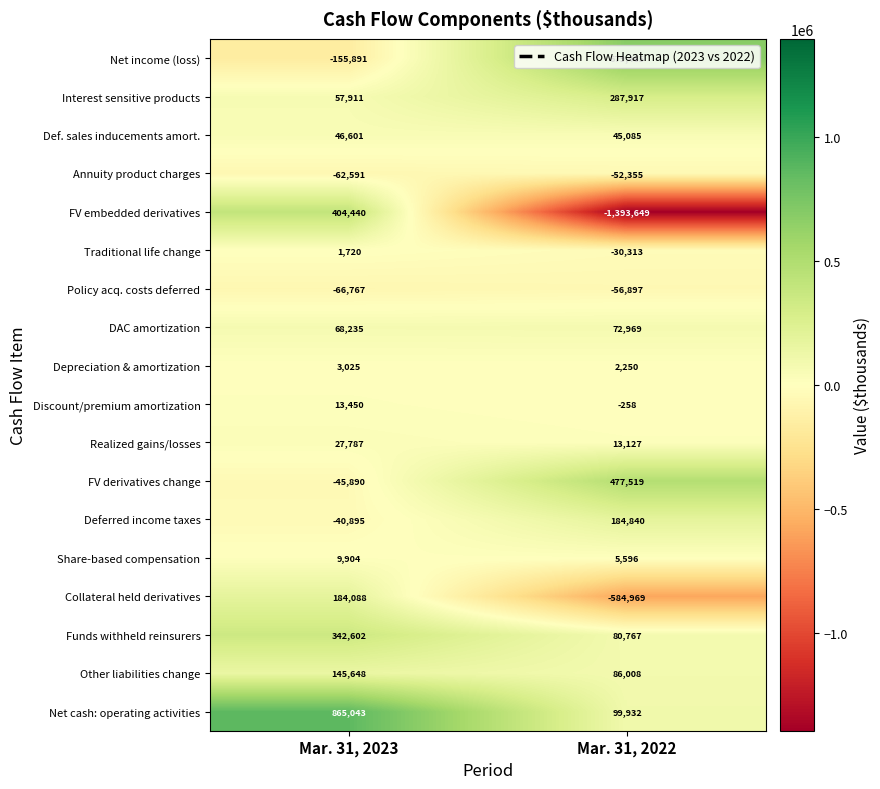

What is the smallest value displayed?

-1393649